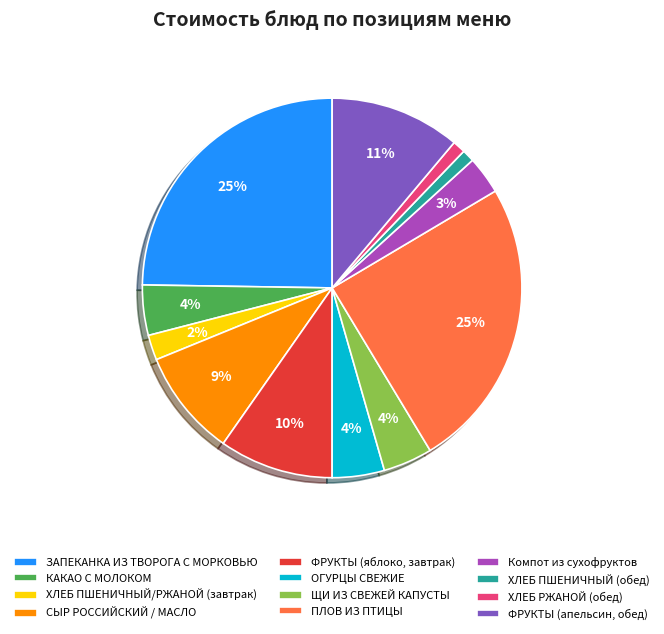

Is it true that ПЛОВ ИЗ ПТИЦЫ is 17% of the pie?

False